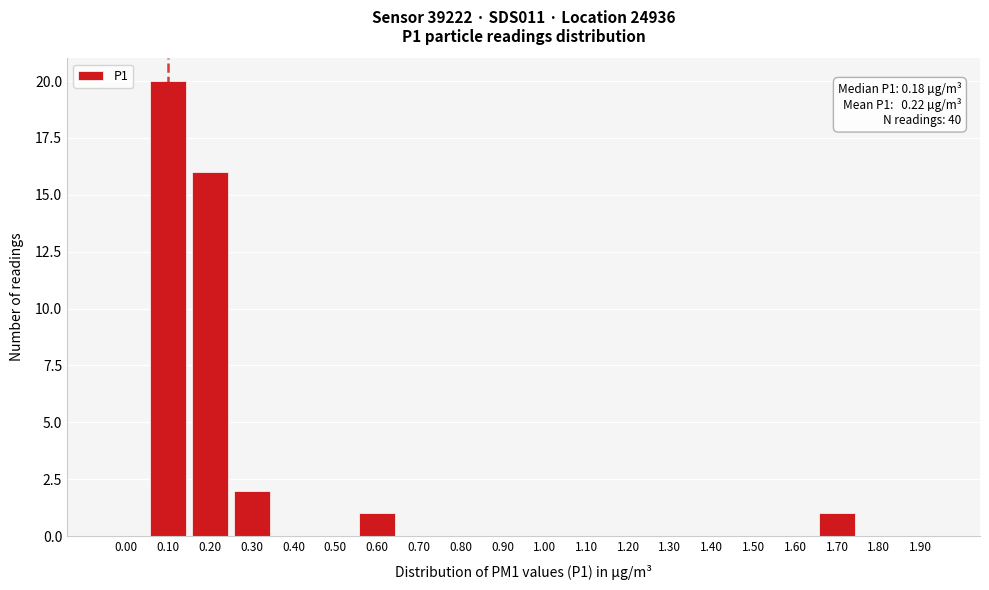

Reading right to left, extract all data points from this chart.

1.90=0	1.80=0	1.70=1	1.60=0	1.50=0	1.40=0	1.30=0	1.20=0	1.10=0	1.00=0	0.90=0	0.80=0	0.70=0	0.60=1	0.50=0	0.40=0	0.30=2	0.20=16	0.10=20	0.00=0